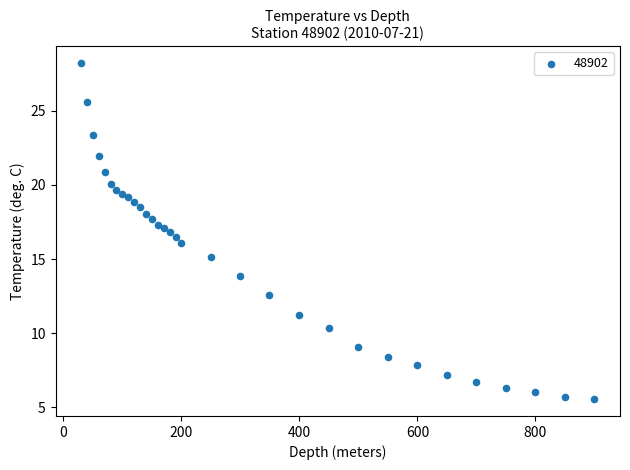

What is the range of X values (max minus min)?

870.0